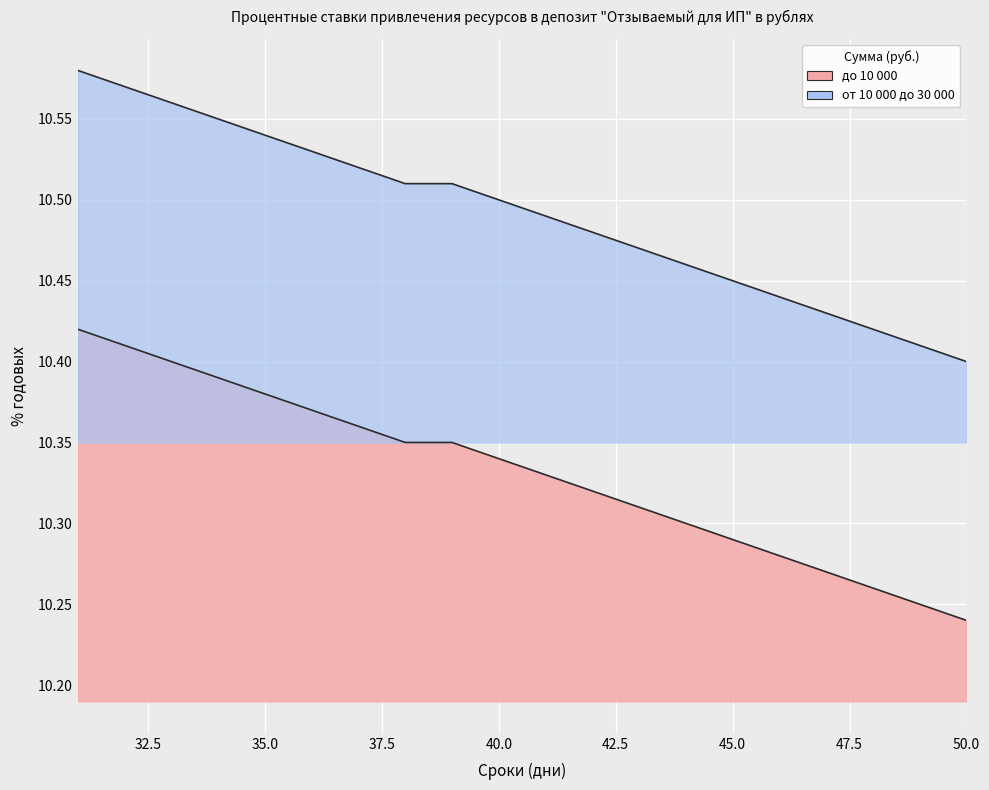

The value of от 10 000 до 30 000 at 41 is 10.5. True or false?

True